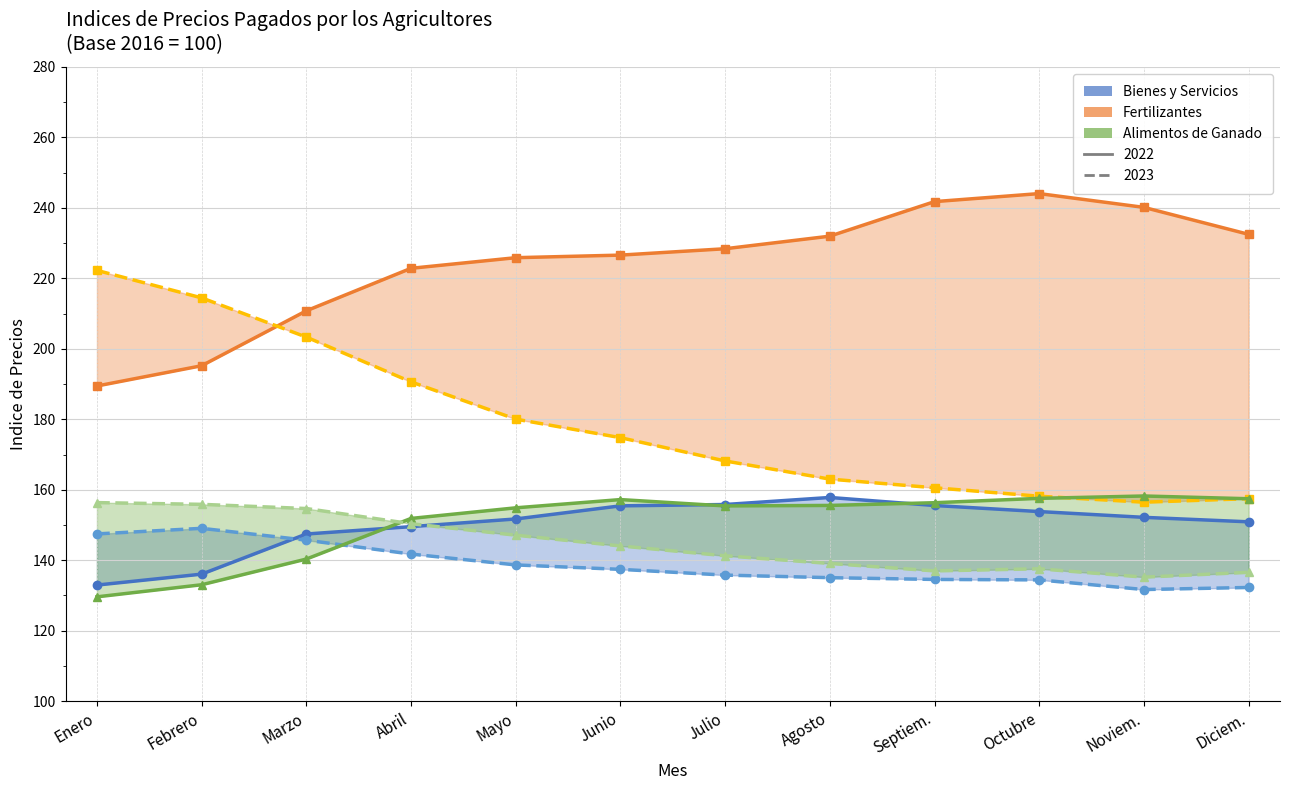

Reading left to right, what are all the values shown in this chart?

BIENES Y SERVICIOS 2022: 132.9	136.1	147.4	149.5	151.7	155.4	155.8	157.8	155.5	153.8	152.2	150.9
BIENES Y SERVICIOS 2023: 147.5	149.1	145.7	141.8	138.7	137.4	135.8	135.1	134.6	134.4	131.7	132.3
FERTILIZANTES 2022: 189.4	195.2	210.8	222.8	225.8	226.6	228.4	232.0	241.8	244.0	240.1	232.5
FERTILIZANTES 2023: 222.2	214.4	203.3	190.6	180.0	174.8	168.2	163.0	160.6	158.2	156.5	157.5
ALIMENTOS DE GANADO 2022: 129.6	133.0	140.3	151.9	154.9	157.2	155.4	155.6	156.3	157.6	158.2	157.4
ALIMENTOS DE GANADO 2023: 156.3	155.9	154.7	150.4	147.1	144.1	141.3	139.1	137.0	137.6	135.2	136.6